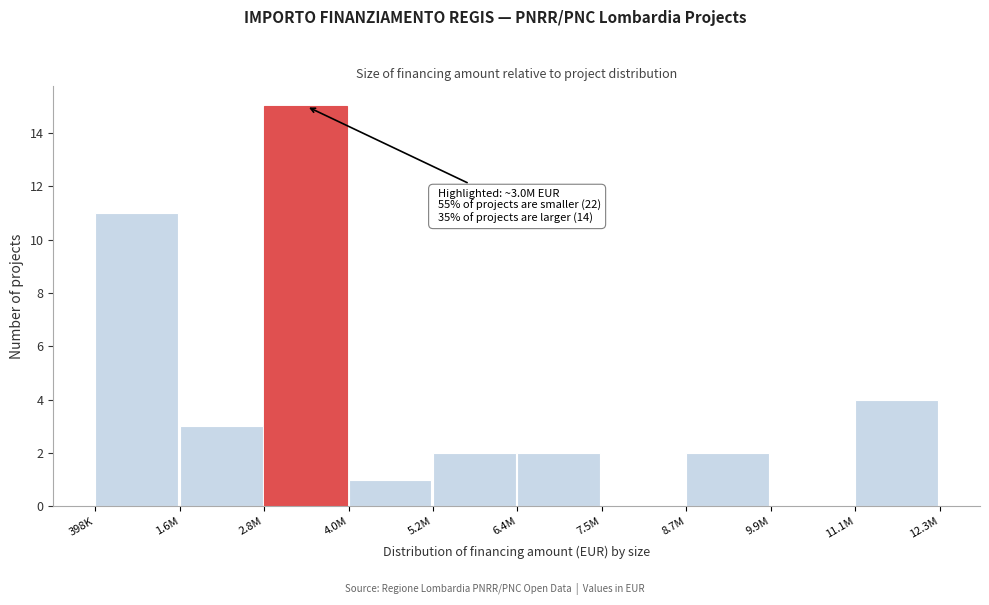

Reading left to right, transcribe all the data shown in this chart.

398K=11	1.6M=3	2.8M=15	4.0M=1	5.2M=2	6.4M=2	7.5M=0	8.7M=2	9.9M=0	11.1M=4